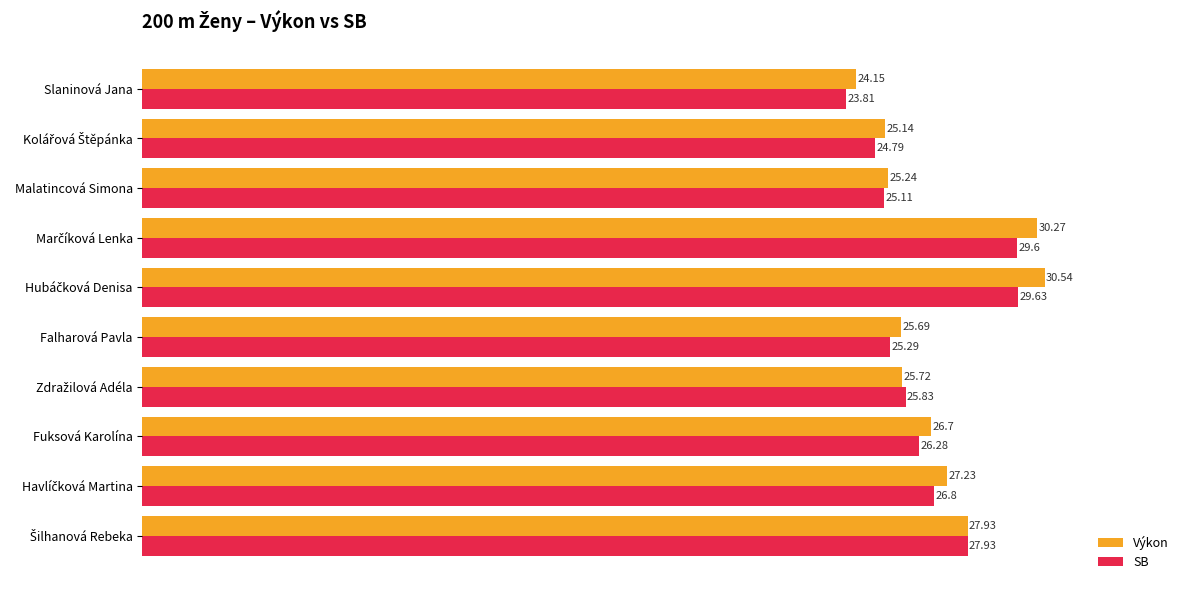

At how many categories does at least one series exceed 26?

5